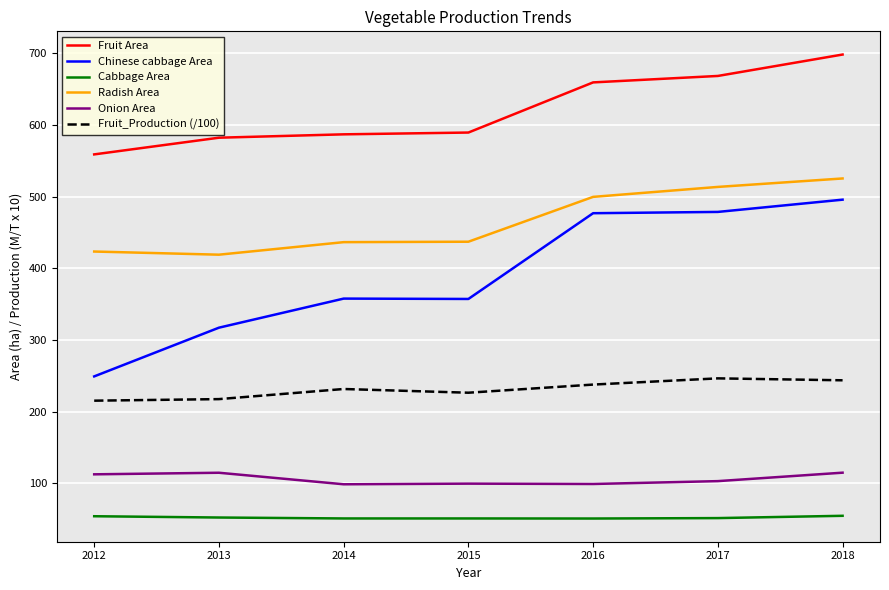

At how many categories does at least one series exceed 375?

7